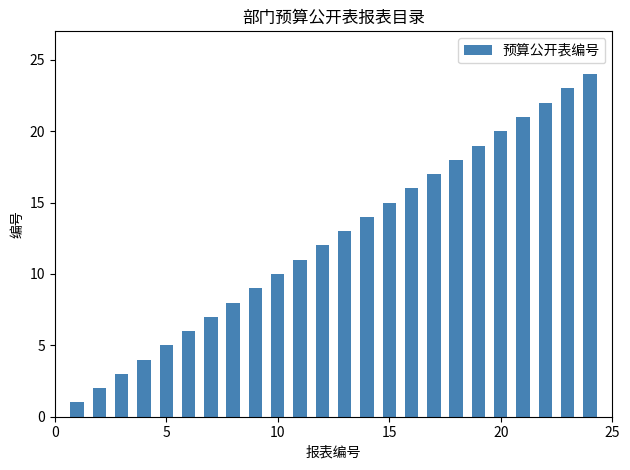

What is the difference between the second highest and second lowest values?

21